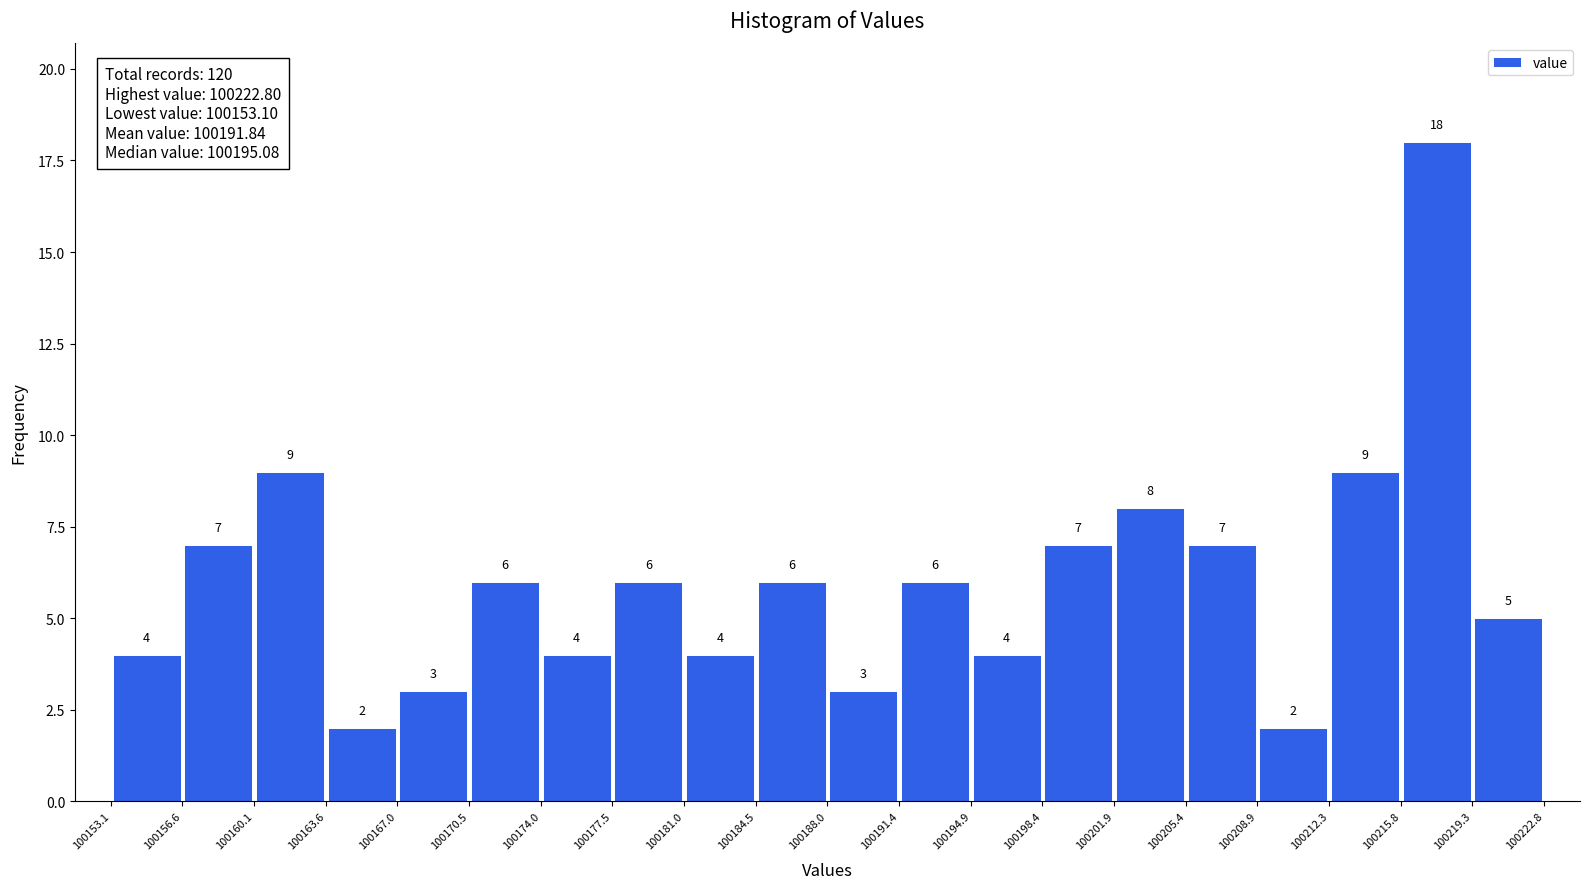

Reading left to right, list every bar in this chart as the range it spans on the x-axis followed by its height.

100153.1 to 100156.6: 4
100156.6 to 100160.1: 7
100160.1 to 100163.6: 9
100163.6 to 100167.0: 2
100167.0 to 100170.5: 3
100170.5 to 100174.0: 6
100174.0 to 100177.5: 4
100177.5 to 100181.0: 6
100181.0 to 100184.5: 4
100184.5 to 100188.0: 6
100188.0 to 100191.4: 3
100191.4 to 100194.9: 6
100194.9 to 100198.4: 4
100198.4 to 100201.9: 7
100201.9 to 100205.4: 8
100205.4 to 100208.9: 7
100208.9 to 100212.3: 2
100212.3 to 100215.8: 9
100215.8 to 100219.3: 18
100219.3 to 100222.8: 5